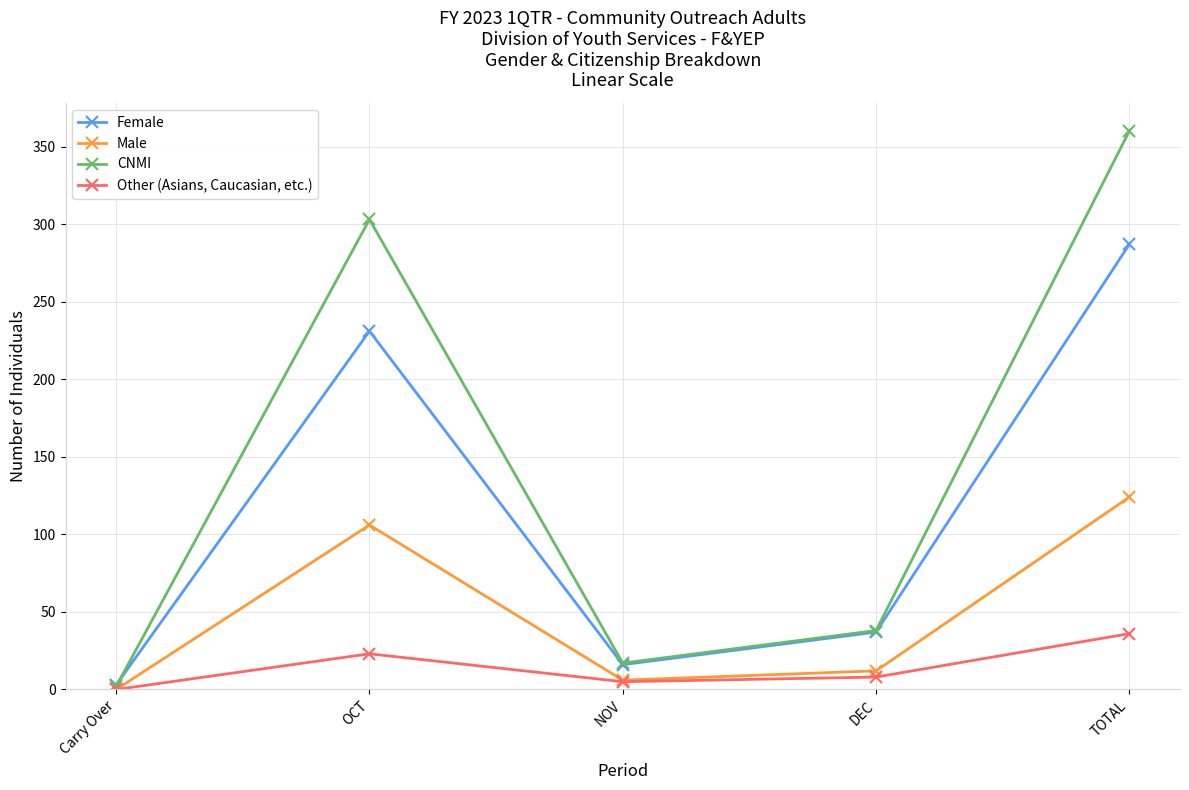

The Male series shows -70 at Carry Over. True or false?

False